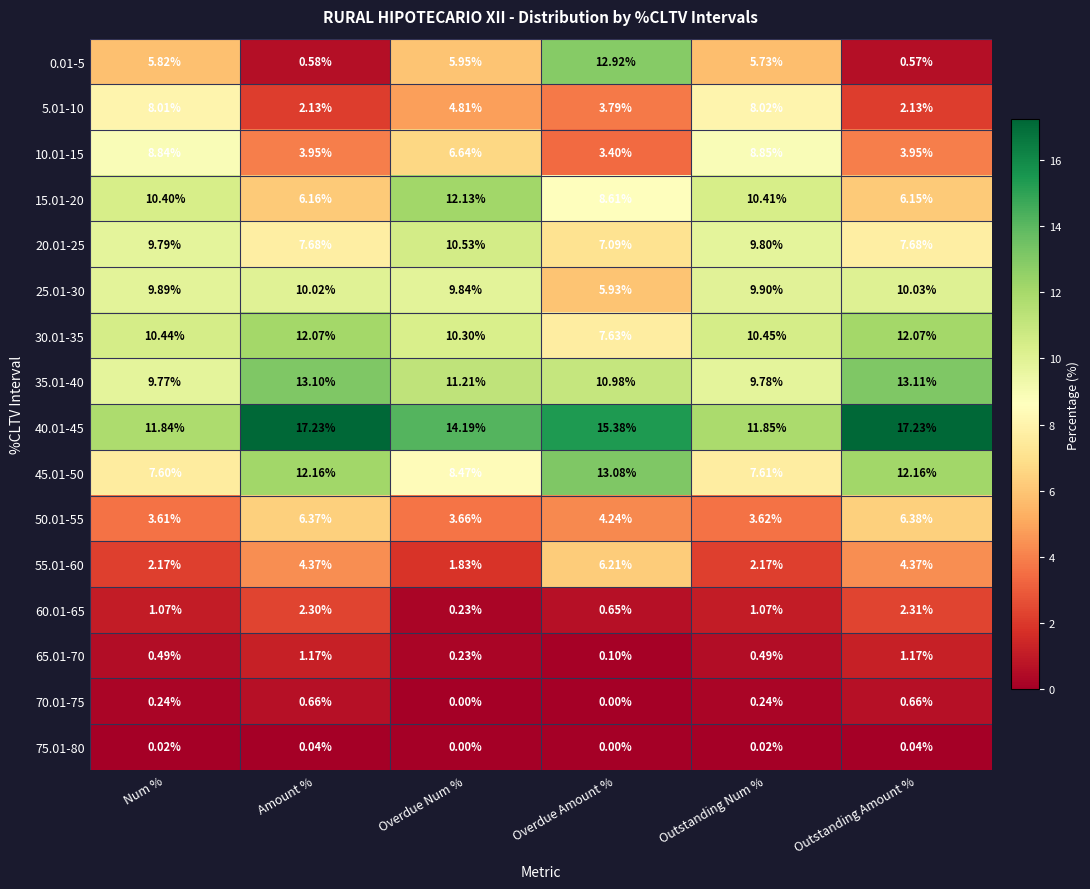

At which category is the sum across all series the highest?

Overdue Num %